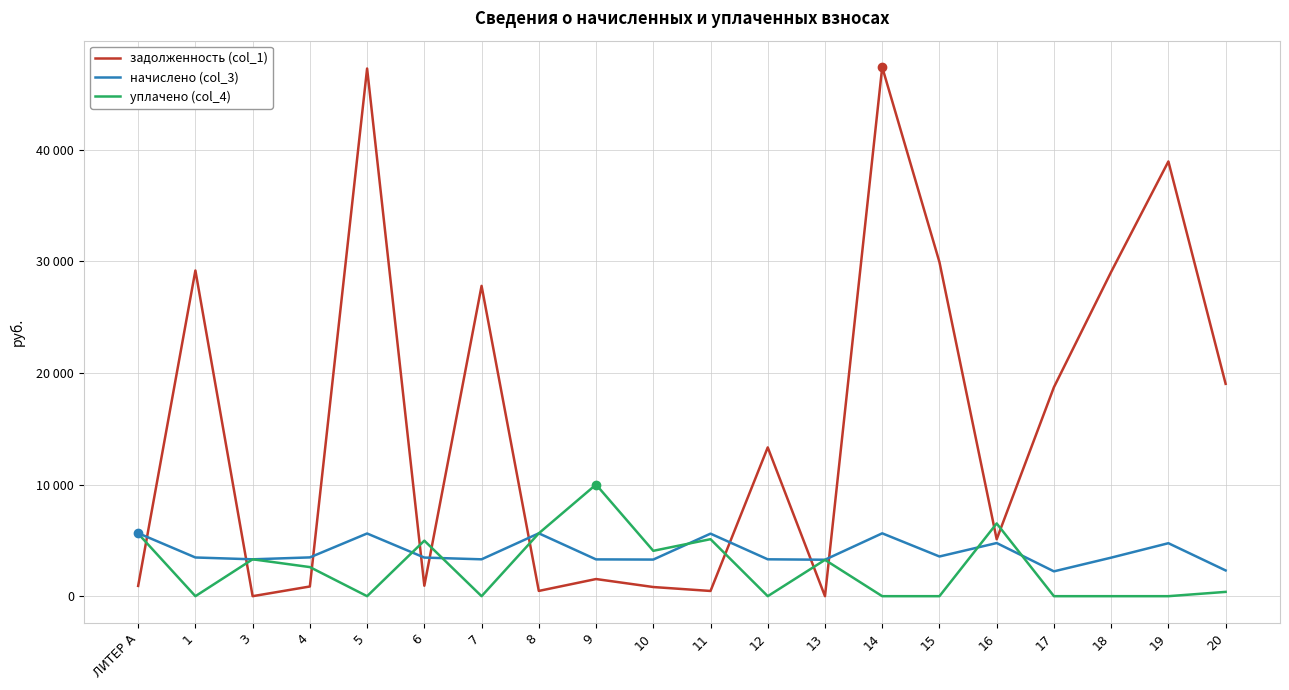

After their last crossing, which series has the higher values: начислено (col_3) or задолженность (col_1)?

задолженность (col_1)